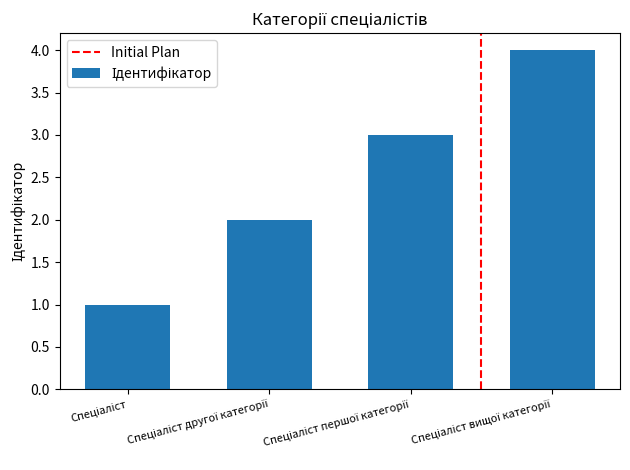

How many bars are there in total?

4